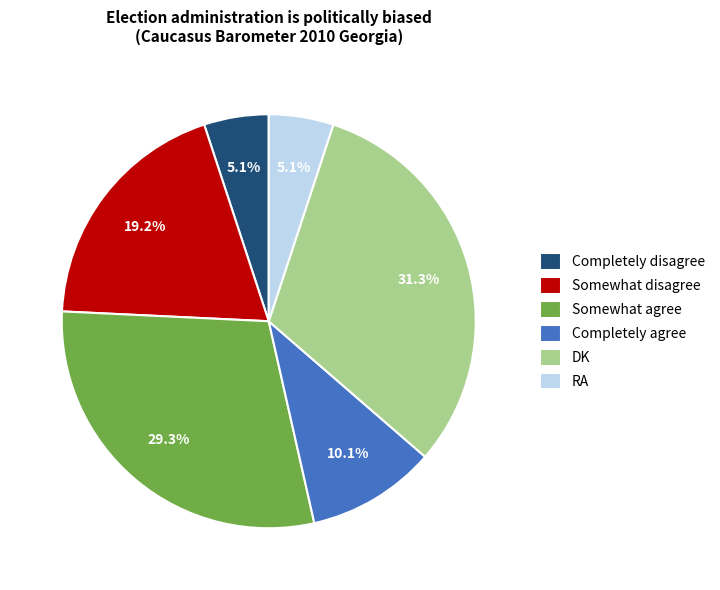

Count the number of slices in the pie.

6